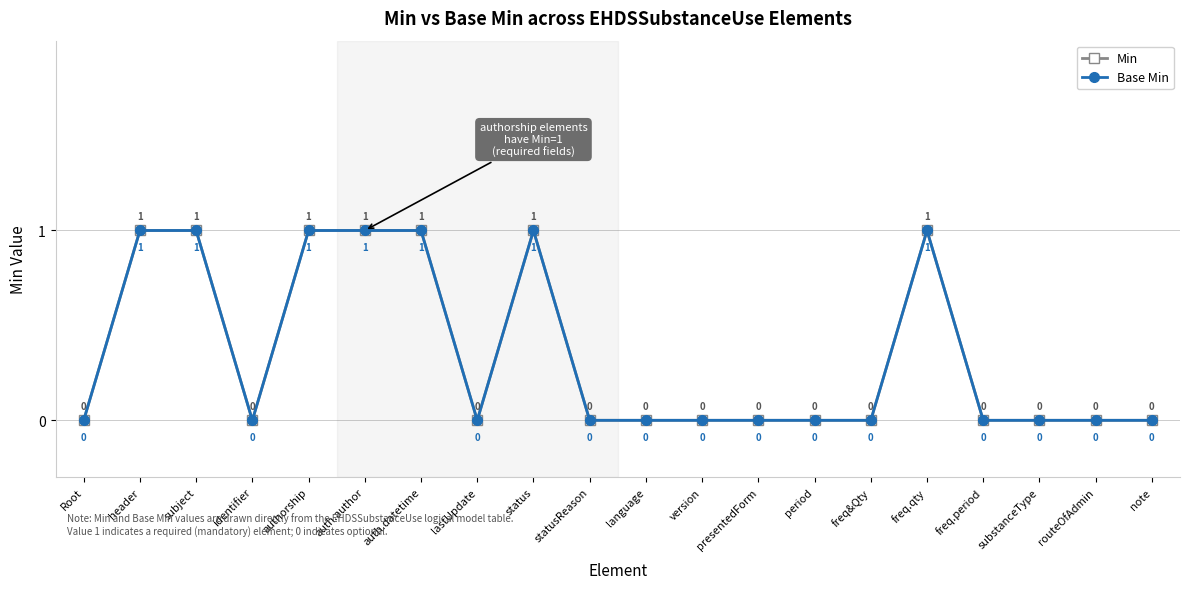

Which label corresponds to the largest value in the chart?

header